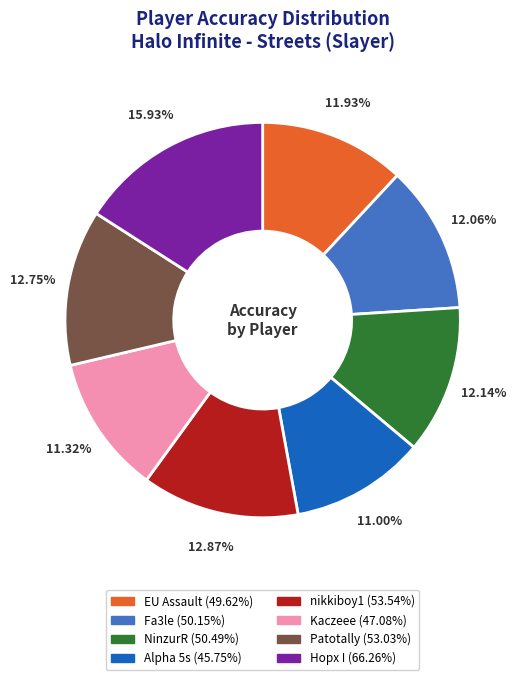

How many slices are in this pie chart?

8